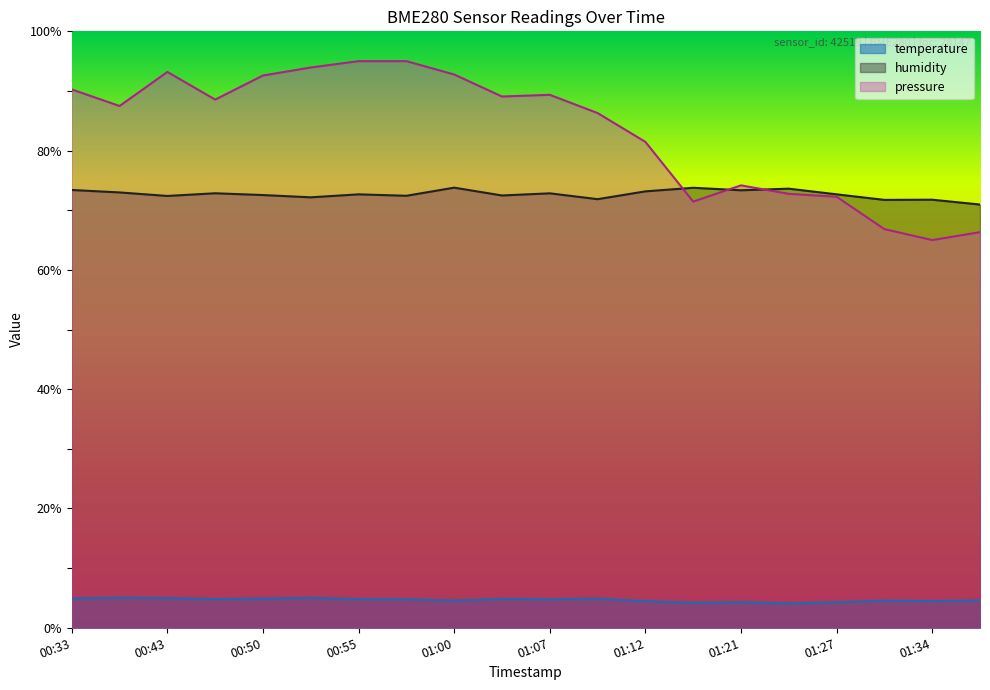

Which category has the lowest value across all series?

2023-02-01T01:24